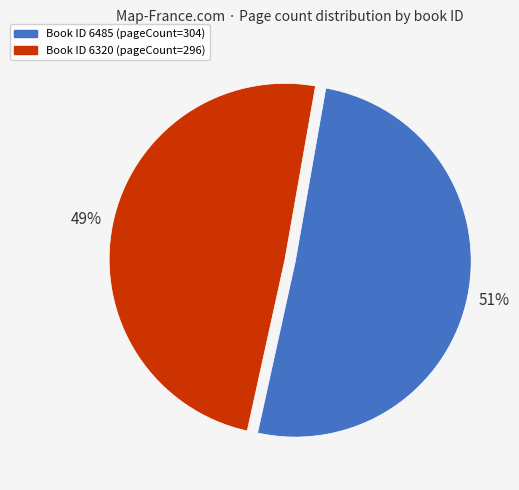

To the nearest percent, what is the average slice percentage?

50%